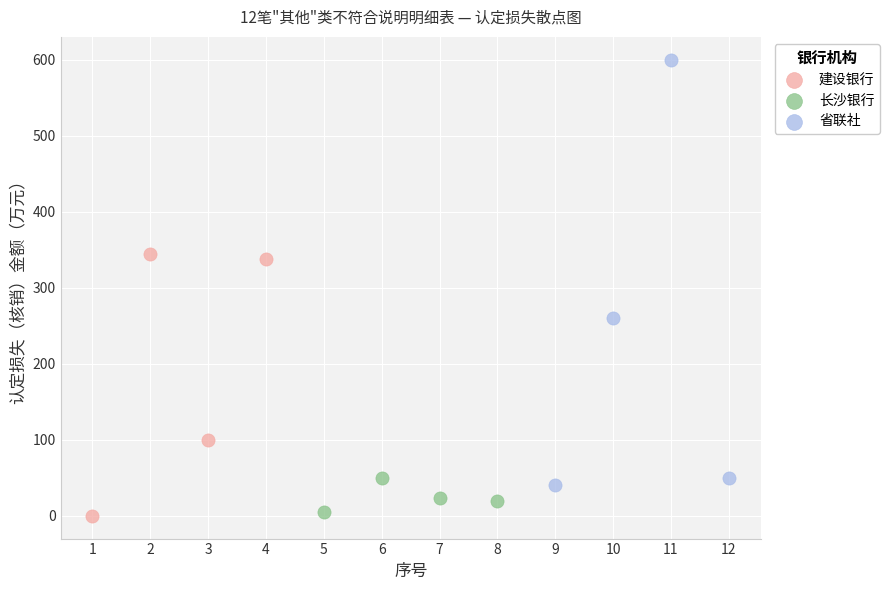

Which series has the widest spread of Y values?

省联社